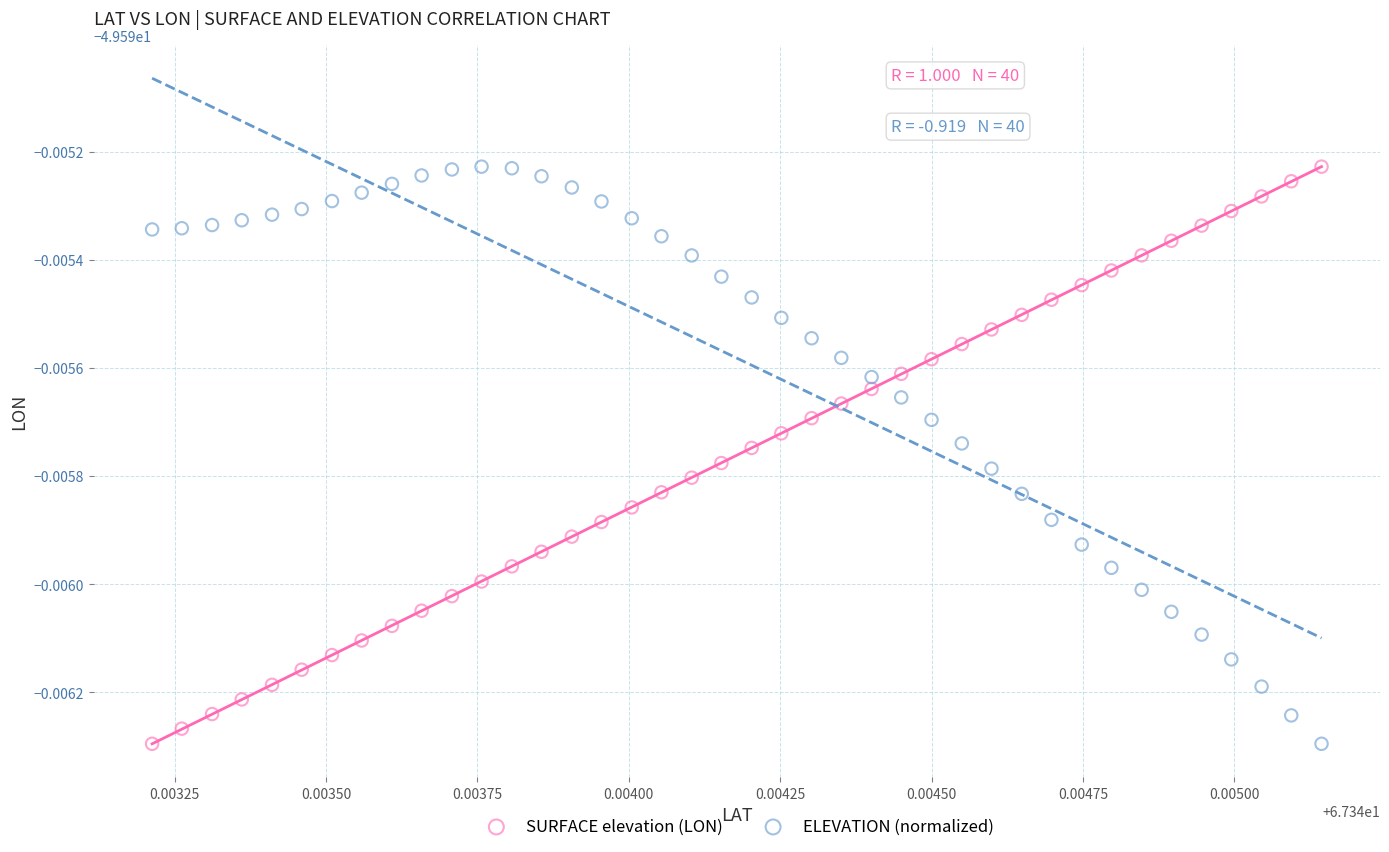

What are all the series names shown in the legend?

SURFACE elevation (LON), ELEVATION (normalized)